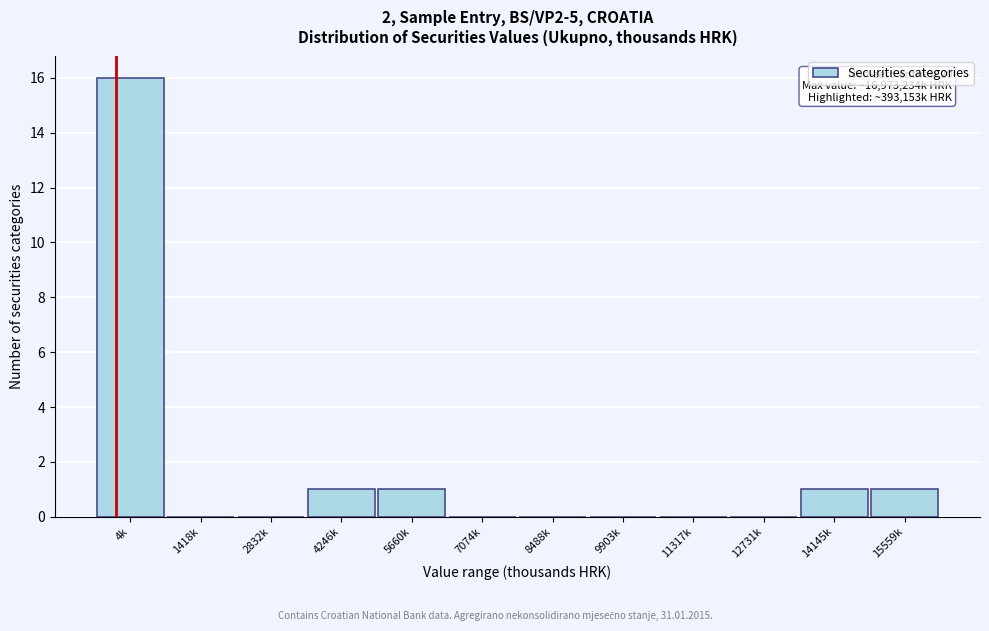

Reading left to right, transcribe all the data shown in this chart.

4k=16	1418k=0	2832k=0	4246k=1	5660k=1	7074k=0	8488k=0	9903k=0	11317k=0	12731k=0	14145k=1	15559k=1